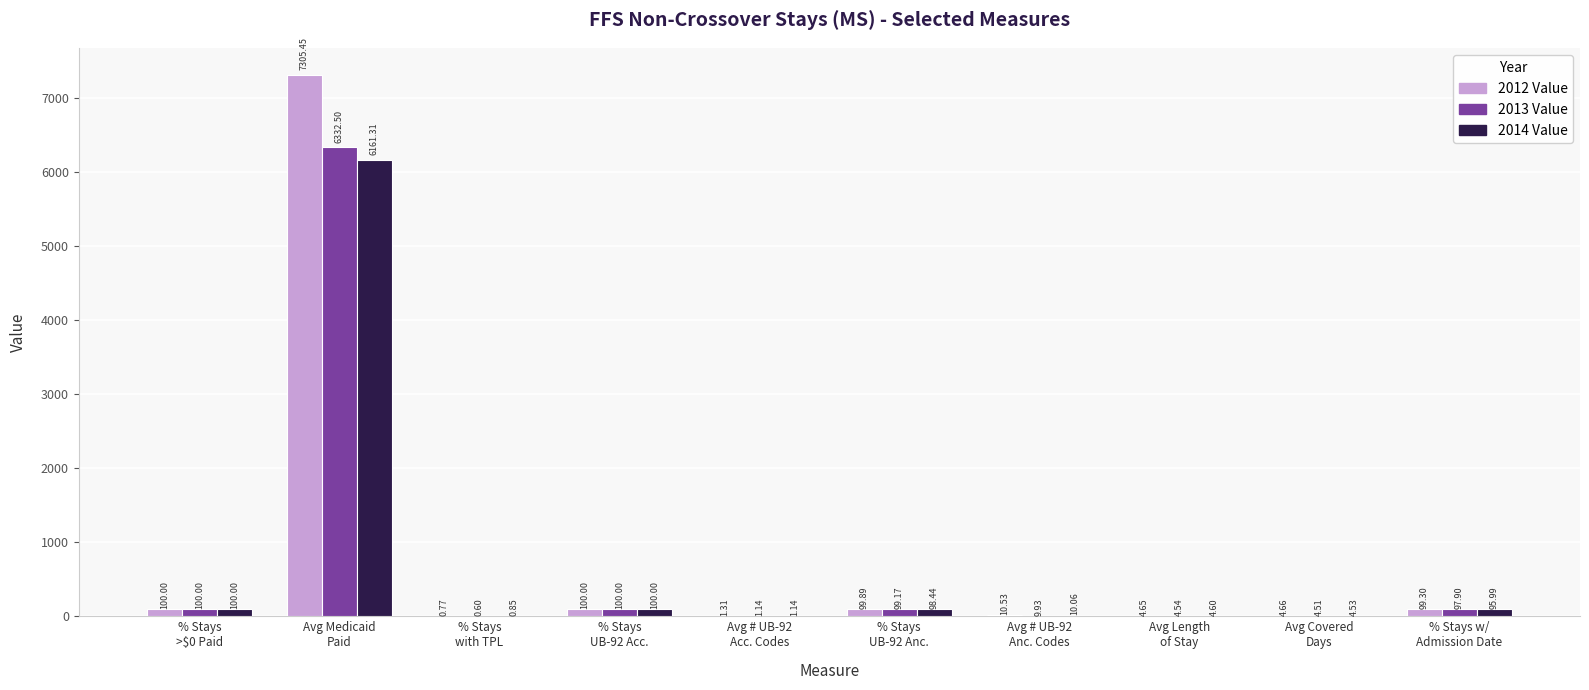

How many groups of bars are there?

10